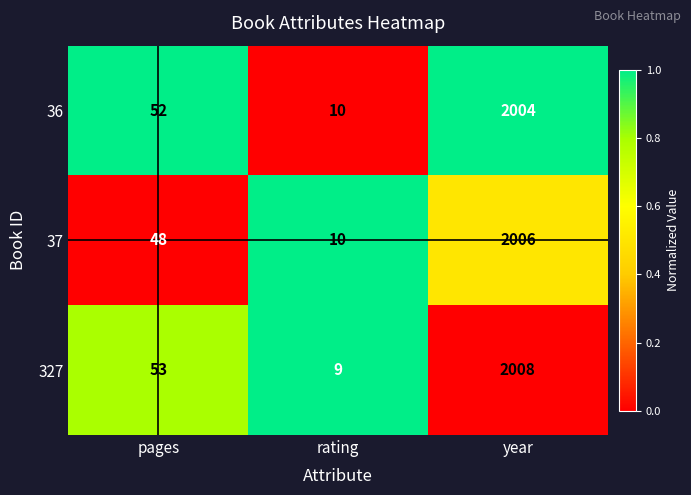

Reading left to right, extract all data points from this chart.

36: 52	10	2004
37: 48	10	2006
327: 53	9	2008